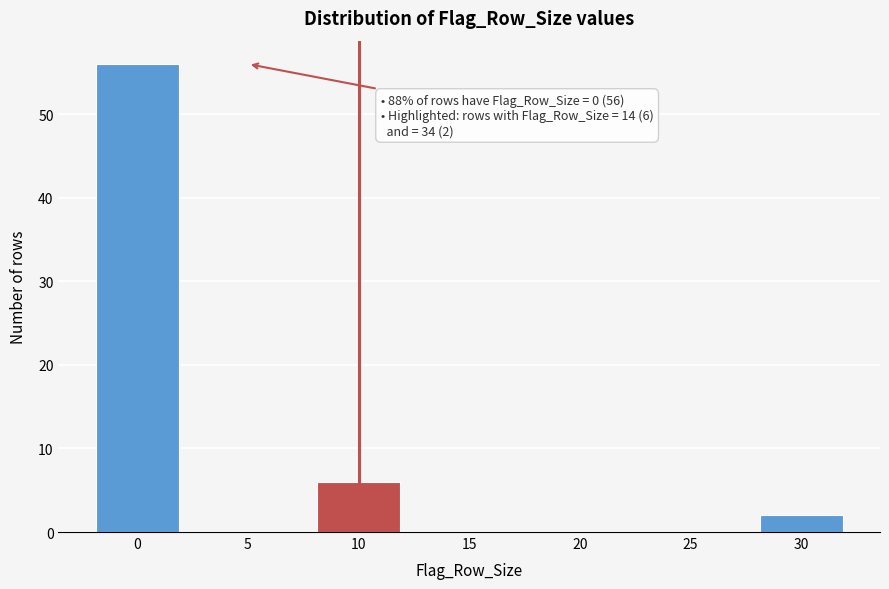

Reading left to right, transcribe all the data shown in this chart.

0=56	5=0	10=6	15=0	20=0	25=0	30=2